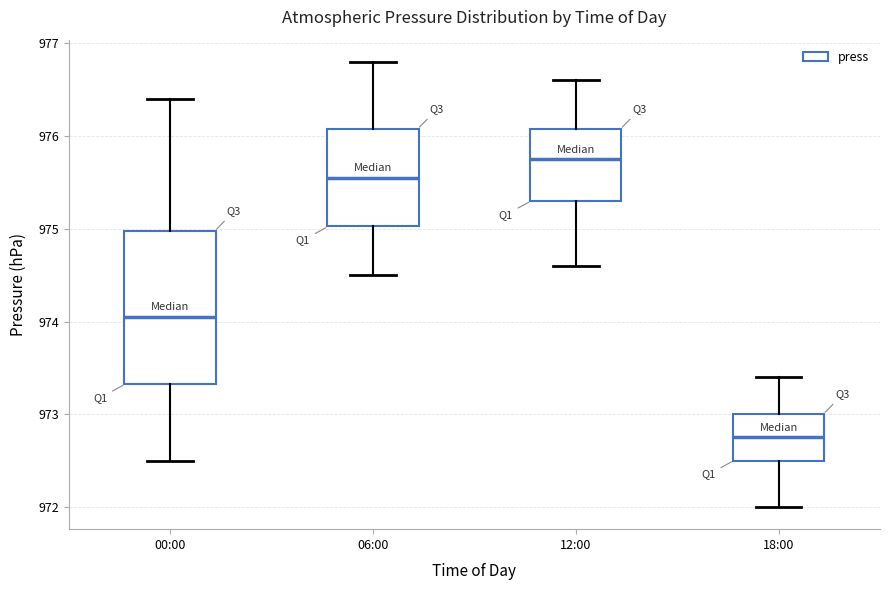

Where does the median line of the box for 06:00 sit on the y-axis? The values are not printed on the chart, so give them approximately, as read against the axis.

975.6